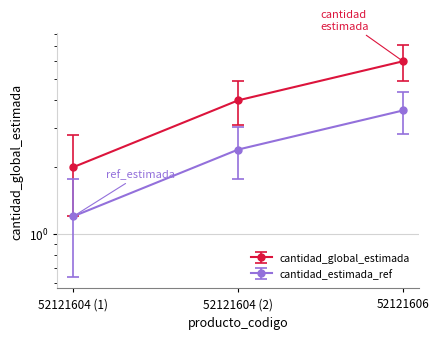

What is the sum of the values at 52121604 (2) and 52121606?

10